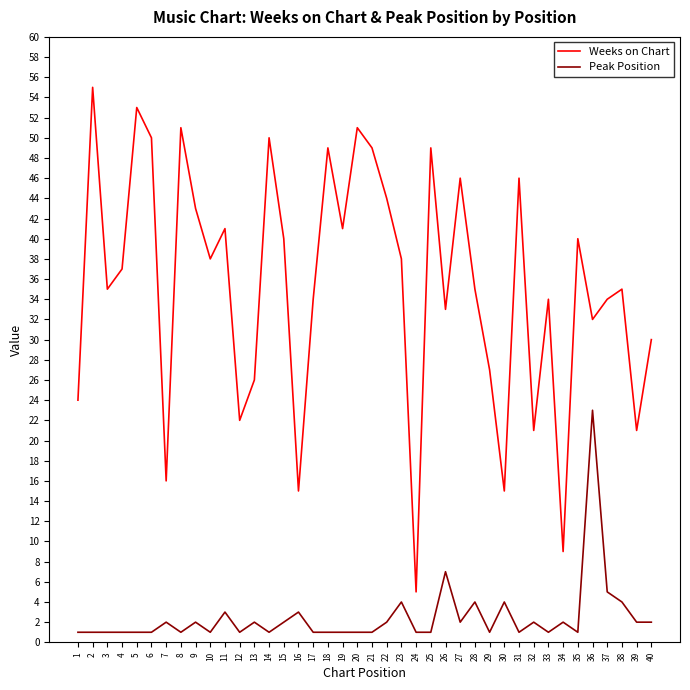

At which label does Weeks on Chart first exceed 37?

2